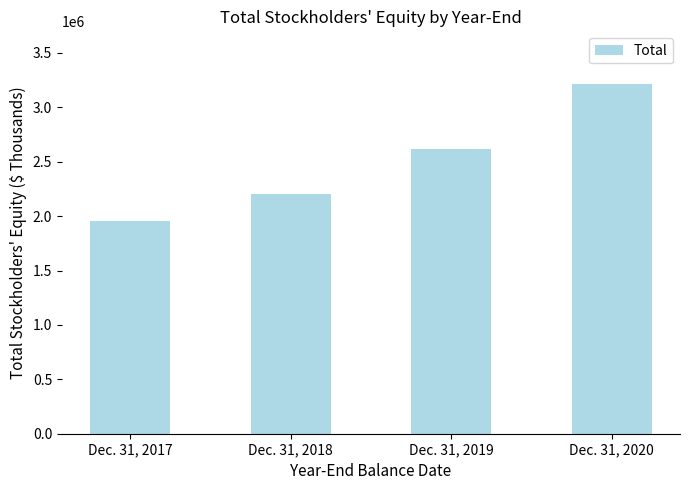

Between Dec. 31, 2020 and Dec. 31, 2017, which is larger?

Dec. 31, 2020